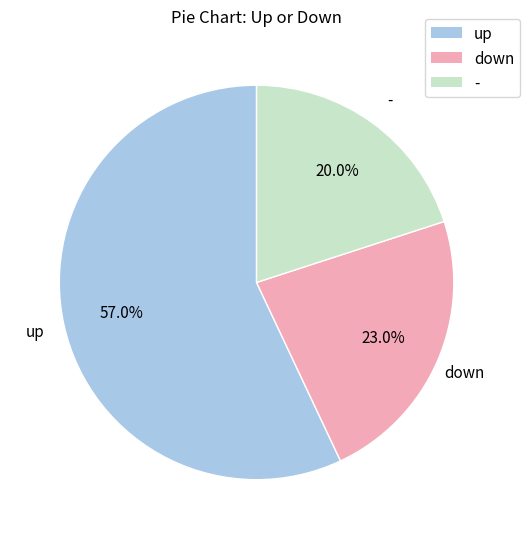

Rank the categories by value from lowest to highest.

-, down, up